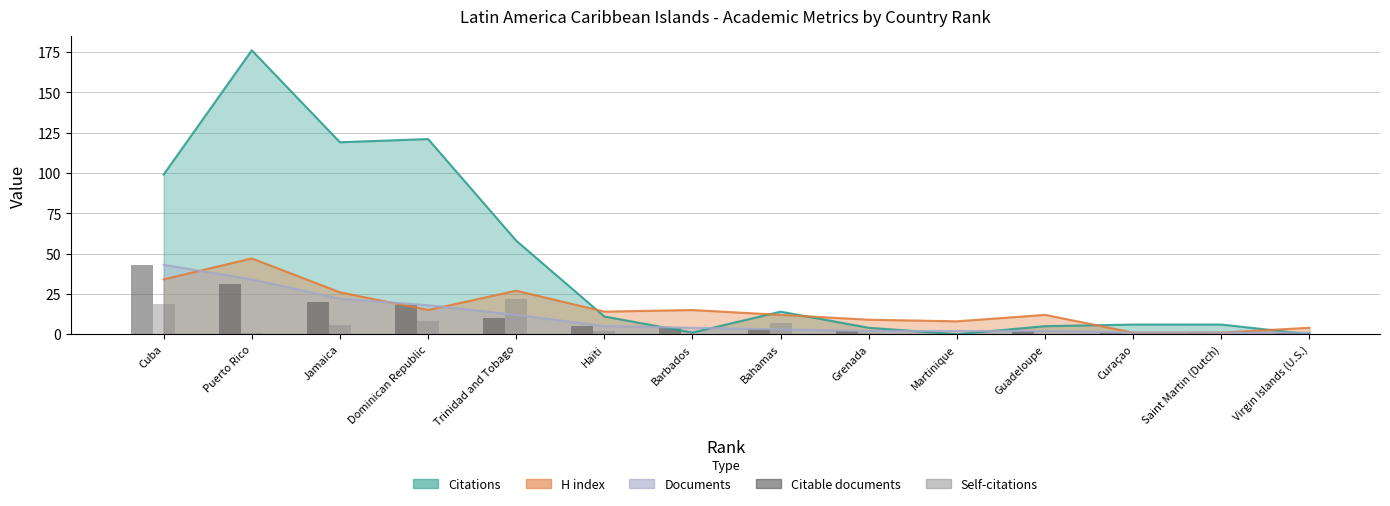

What is the label of the 13th bar from the left?

Saint Martin (Dutch)